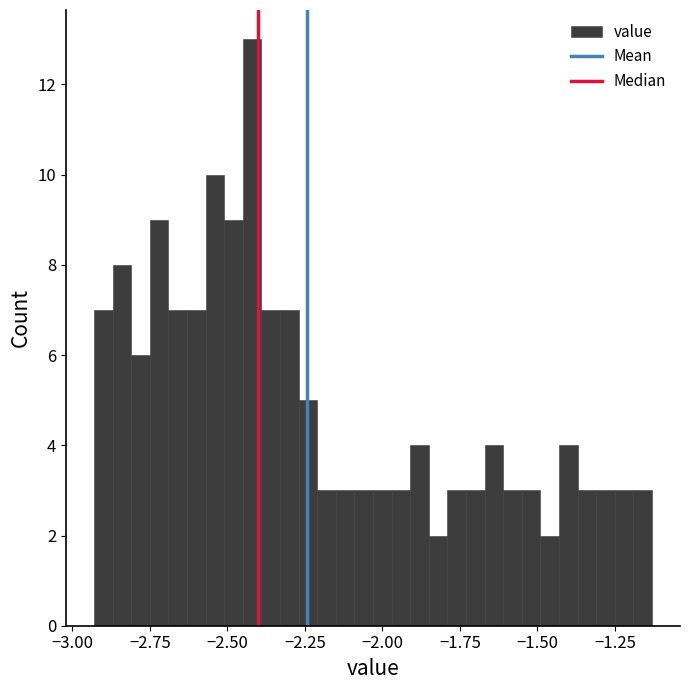

Read against the x-axis, roughly where is the centre of the tallest bar?

-2.40